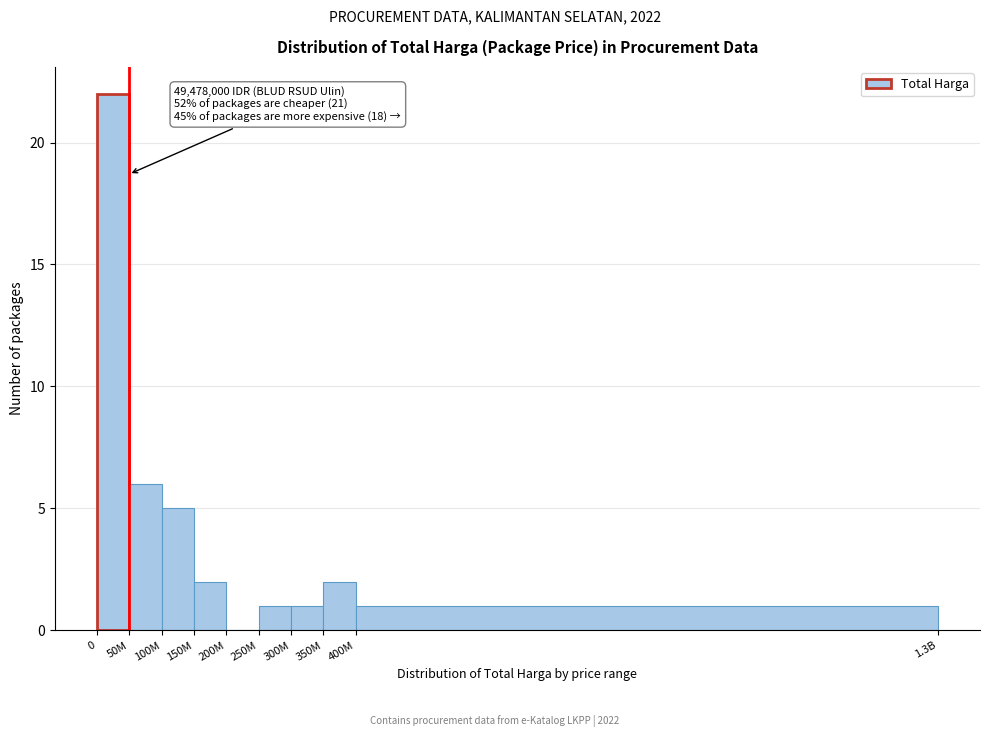

Reading left to right, list all the values displayed in this chart.

0=22	50M=6	100M=5	150M=2	200M=0	250M=1	300M=1	350M=2	400M=1